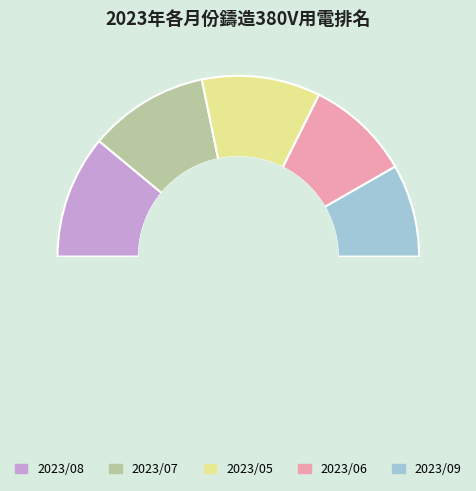

Is it true that 2023/07 is 13% of the pie?

False